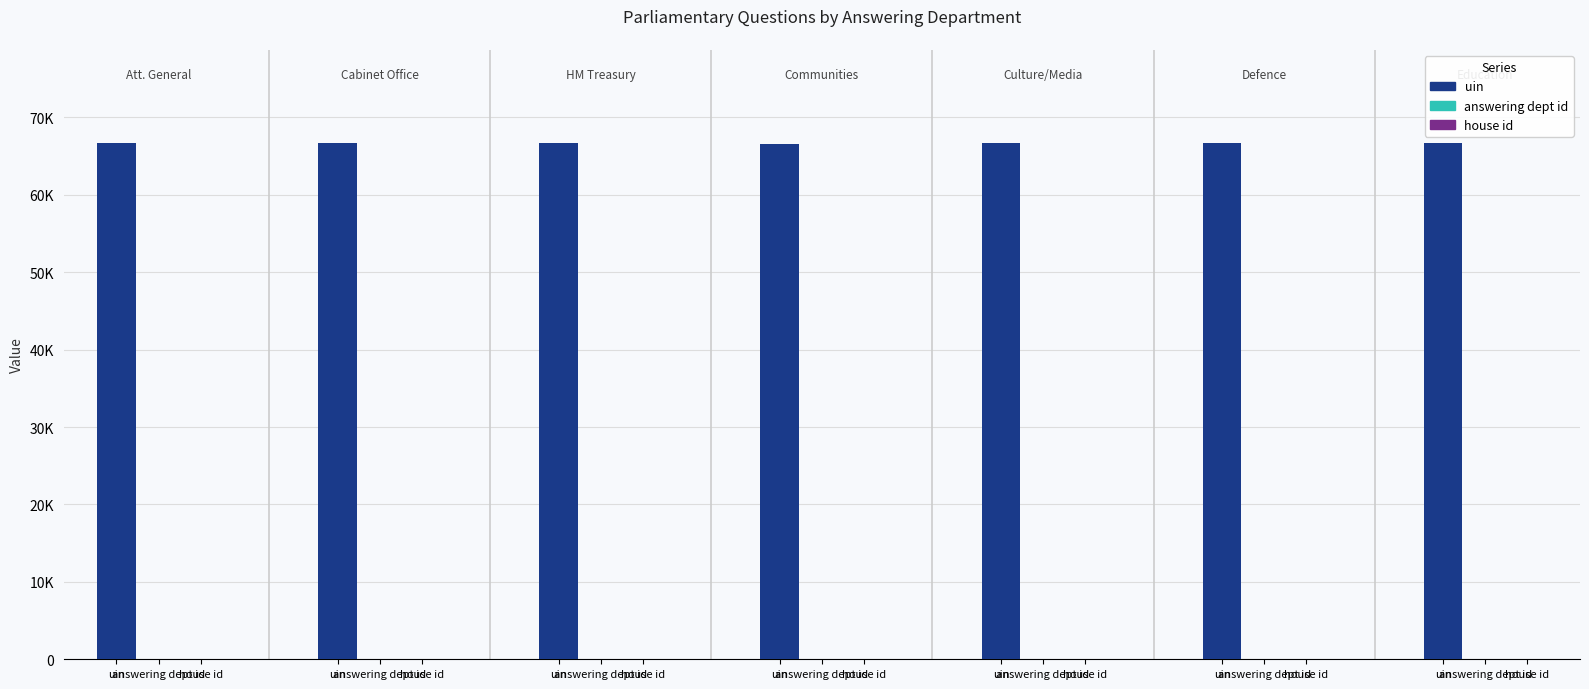

Reading left to right, what are all the values shown in this chart?

uin: 66683	66733	66704	66630	66687	66688	66689
answering dept id: 88	53	14	7	10	11	60
house id: 1	1	1	1	1	1	1